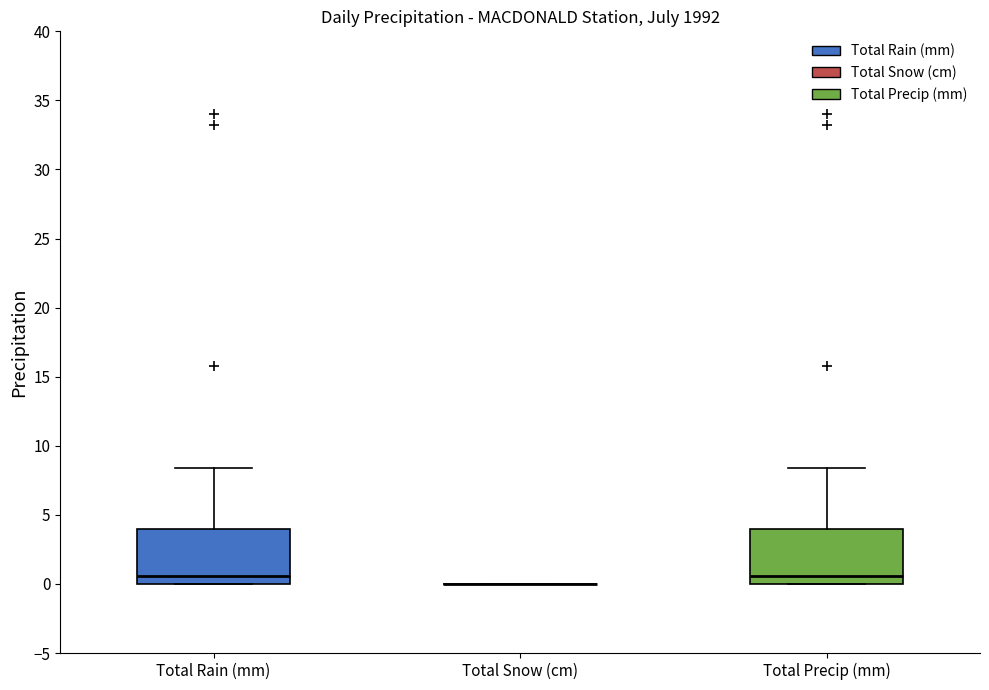

Where is the upper edge of the box for Total Precip (mm) on the y-axis? The values are not printed on the chart, so give them approximately, as read against the axis.

4.0